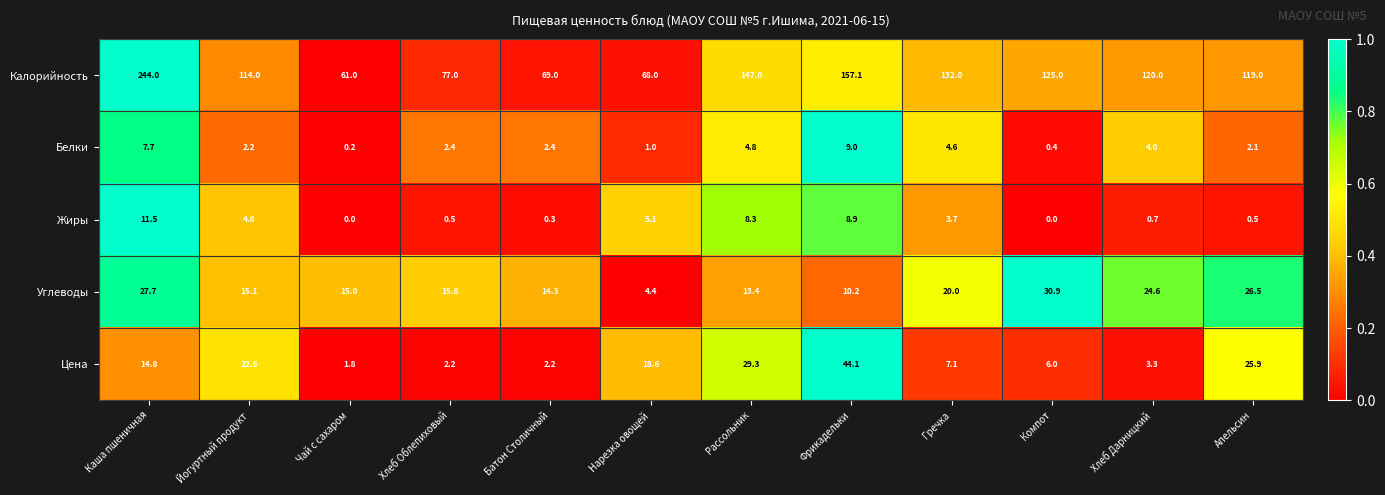

What is the approximate value of Жиры at Фрикадельки?

8.9